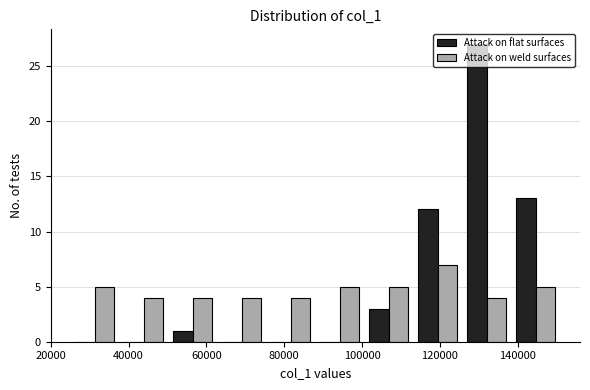

Reading left to right, list every range on the x-axis with the height of the bar of each series over it. Neither the bar edges nor the heights are printed on the chart, so give them approximately, as read against the axes.

25000 to 37600: Attack on flat surfaces=0	Attack on weld surfaces=5
37600 to 50200: Attack on flat surfaces=0	Attack on weld surfaces=4
50200 to 62800: Attack on flat surfaces=1	Attack on weld surfaces=4
62800 to 75400: Attack on flat surfaces=0	Attack on weld surfaces=4
75400 to 88000: Attack on flat surfaces=0	Attack on weld surfaces=4
88000 to 100600: Attack on flat surfaces=0	Attack on weld surfaces=5
100600 to 113200: Attack on flat surfaces=3	Attack on weld surfaces=5
113200 to 125800: Attack on flat surfaces=12	Attack on weld surfaces=7
125800 to 138400: Attack on flat surfaces=27	Attack on weld surfaces=4
138400 to 151000: Attack on flat surfaces=13	Attack on weld surfaces=5